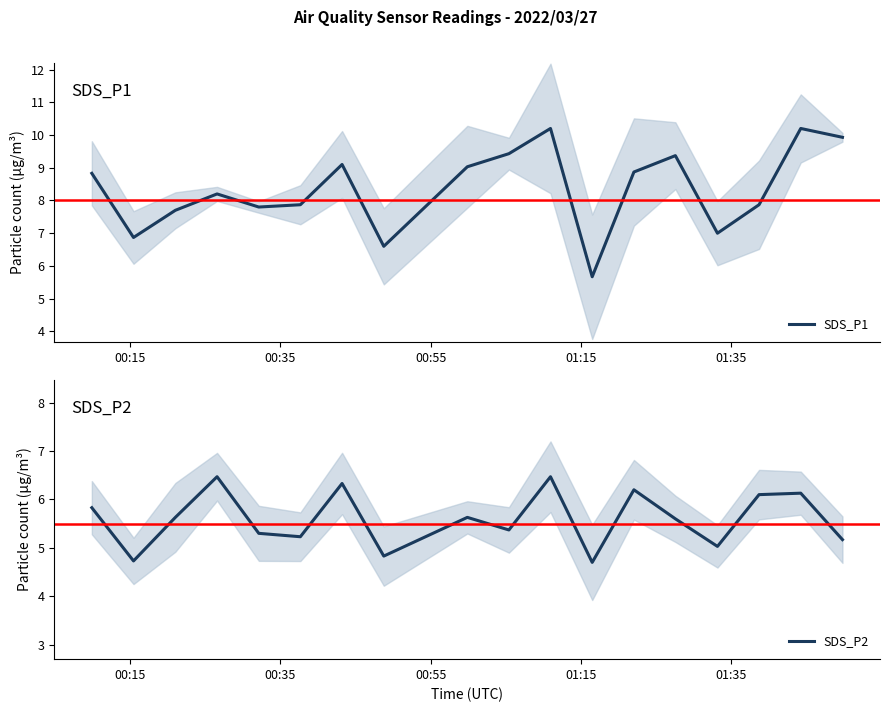

What is the maximum value for SDS_P1?

10.2